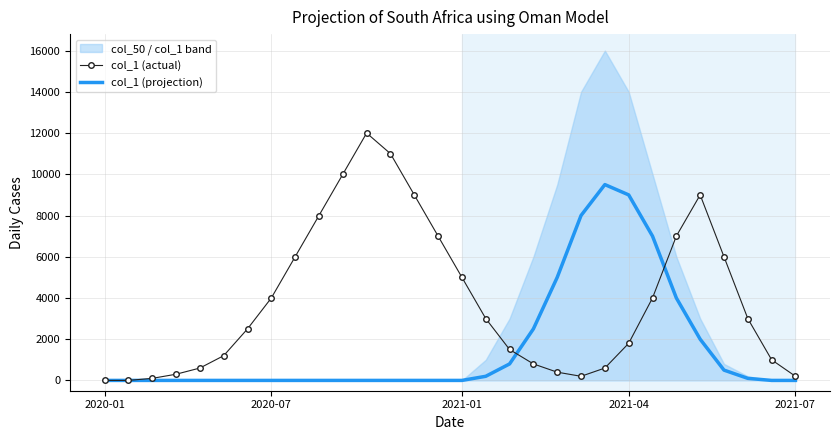

What is the greatest value displayed?

12000